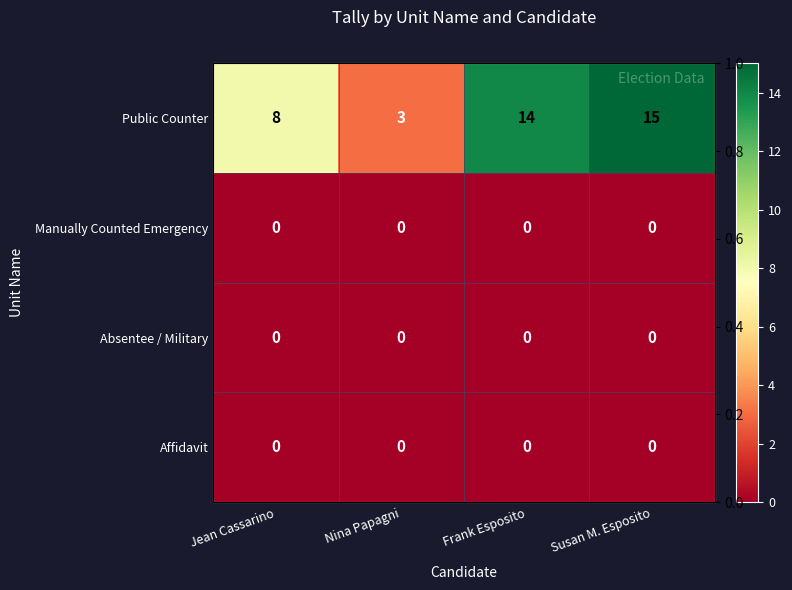

At which label is Manually Counted Emergency closest to 0?

Jean Cassarino